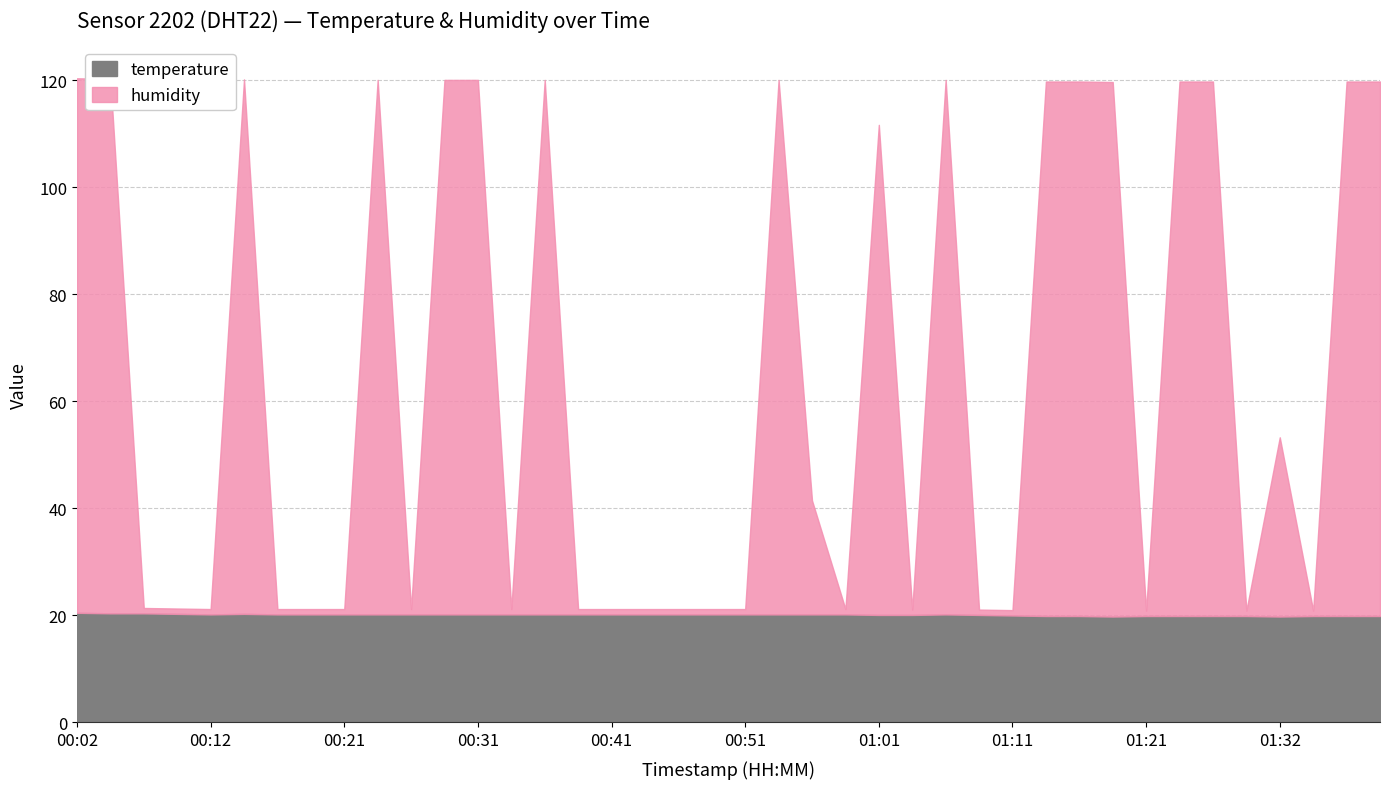

Is the value of humidity at 01:32 greater than the value of temperature at 01:01?

Yes